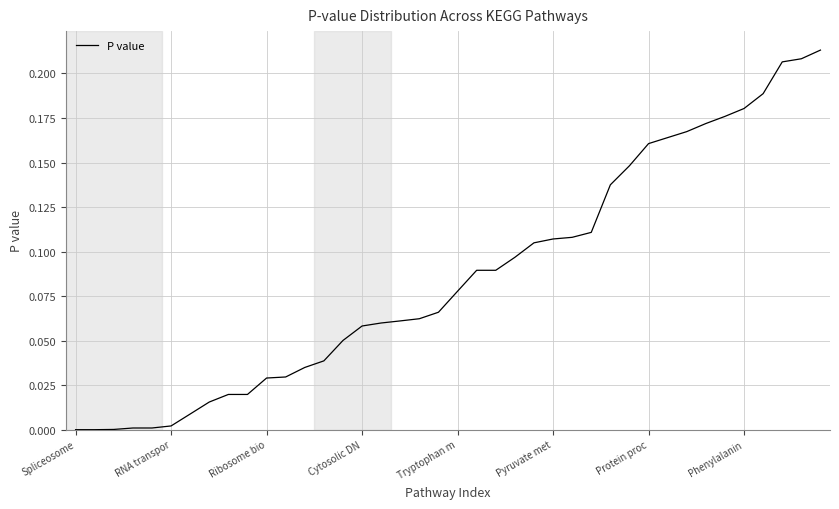

Which has a higher value, Spliceosome or Ribosome bio?

Ribosome bio